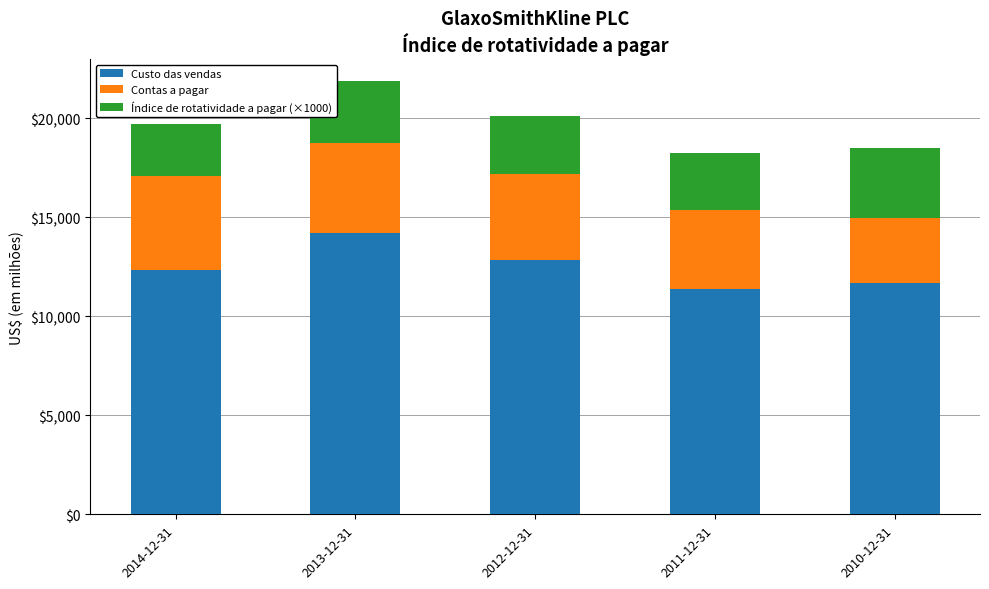

What is the minimum value for Custo das vendas?

11392